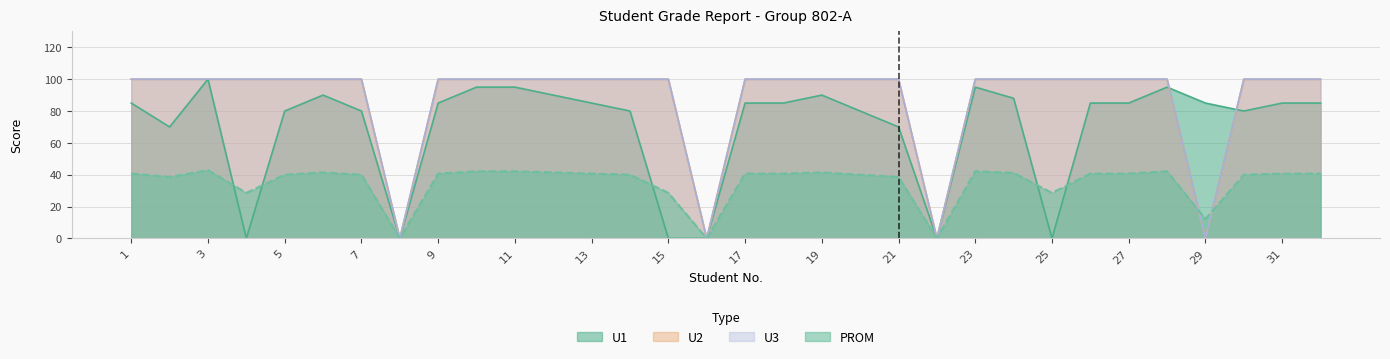

What is the spread (max minus min) of values at 7?

60.0